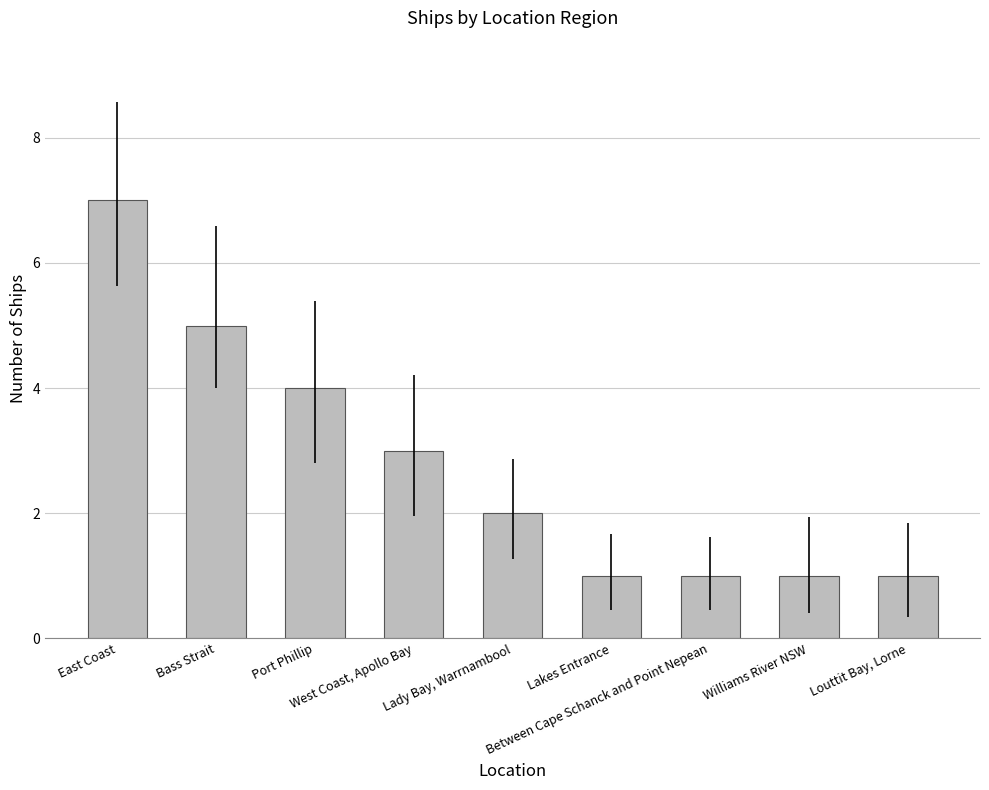

What is the change in value from East Coast to Between Cape Schanck and Point Nepean?

-6